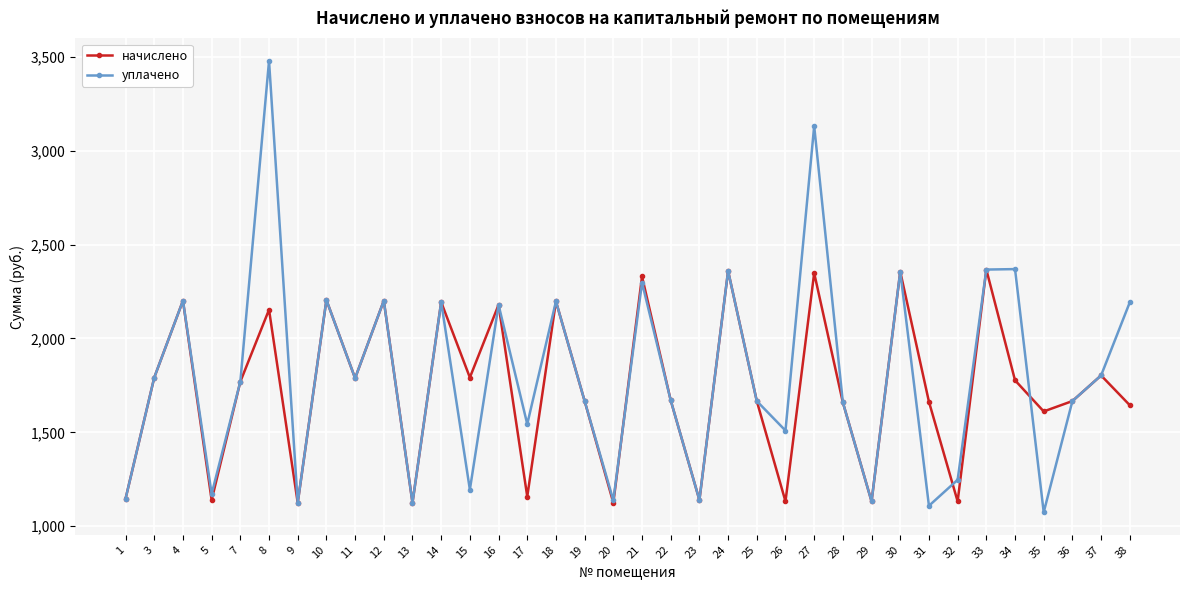

What is the value of the начислено point at the 27th from the left?

1131.9